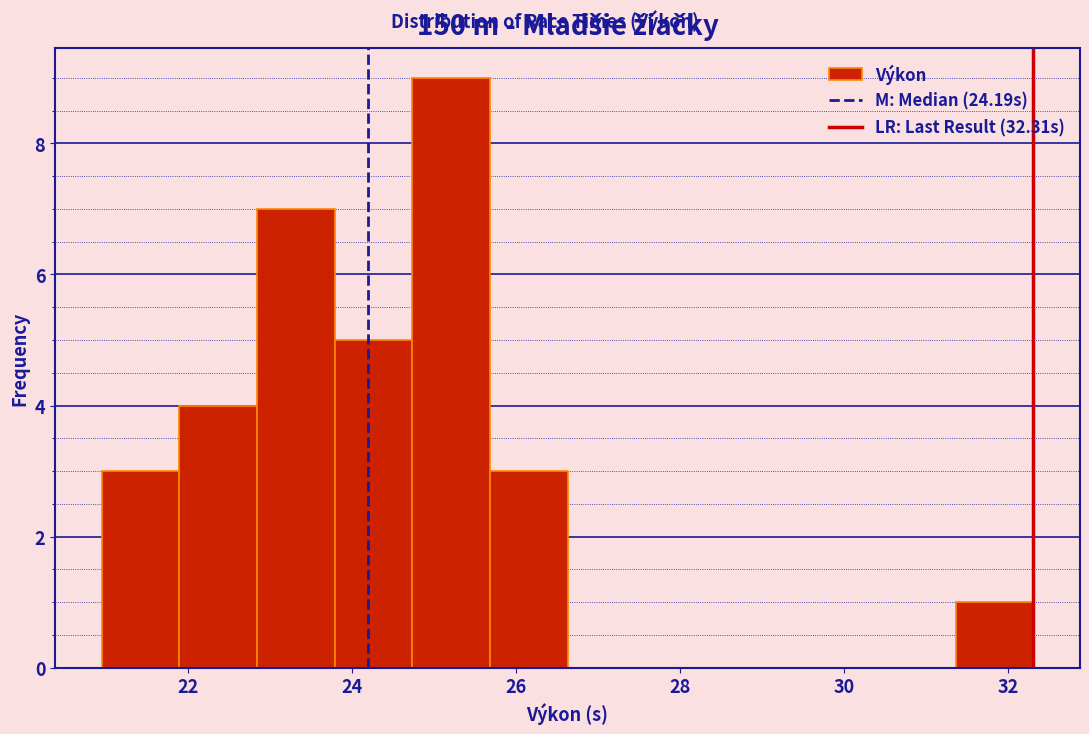

Reading left to right, list every bar in this chart as the range it spans on the x-axis followed by its height. Neither the bar edges nor the heights are printed on the chart, so give them approximately, as read against the axes.

21.0 to 21.8: 3
21.8 to 22.8: 4
22.8 to 23.8: 7
23.8 to 24.8: 5
24.8 to 25.6: 9
25.6 to 26.6: 3
26.6 to 27.6: 0
27.6 to 28.6: 0
28.6 to 29.4: 0
29.4 to 30.4: 0
30.4 to 31.4: 0
31.4 to 32.4: 1